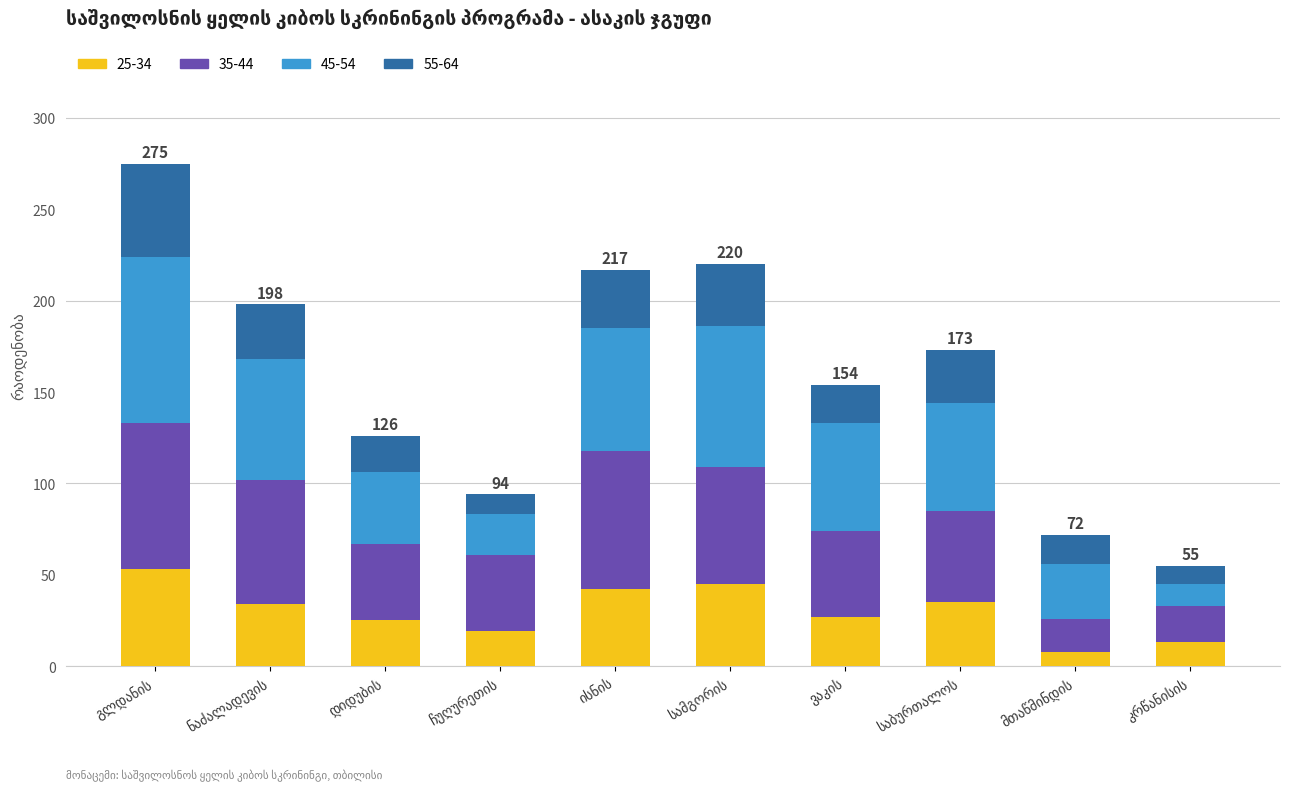

What is the difference between the highest and lowest values at მთაწმინდის?

22